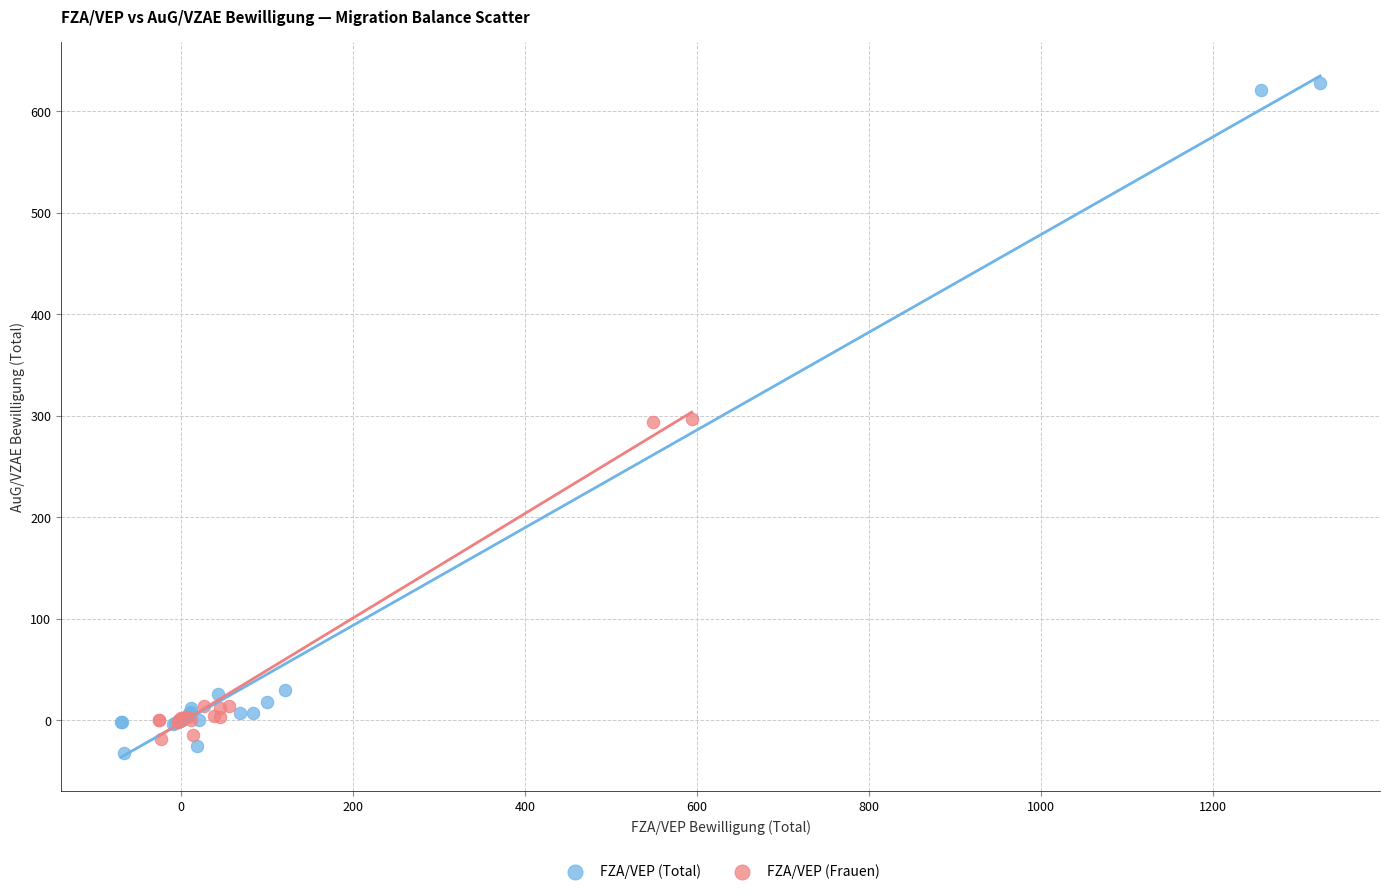

Which series has the largest Y range (max minus min)?

FZA/VEP (Total)